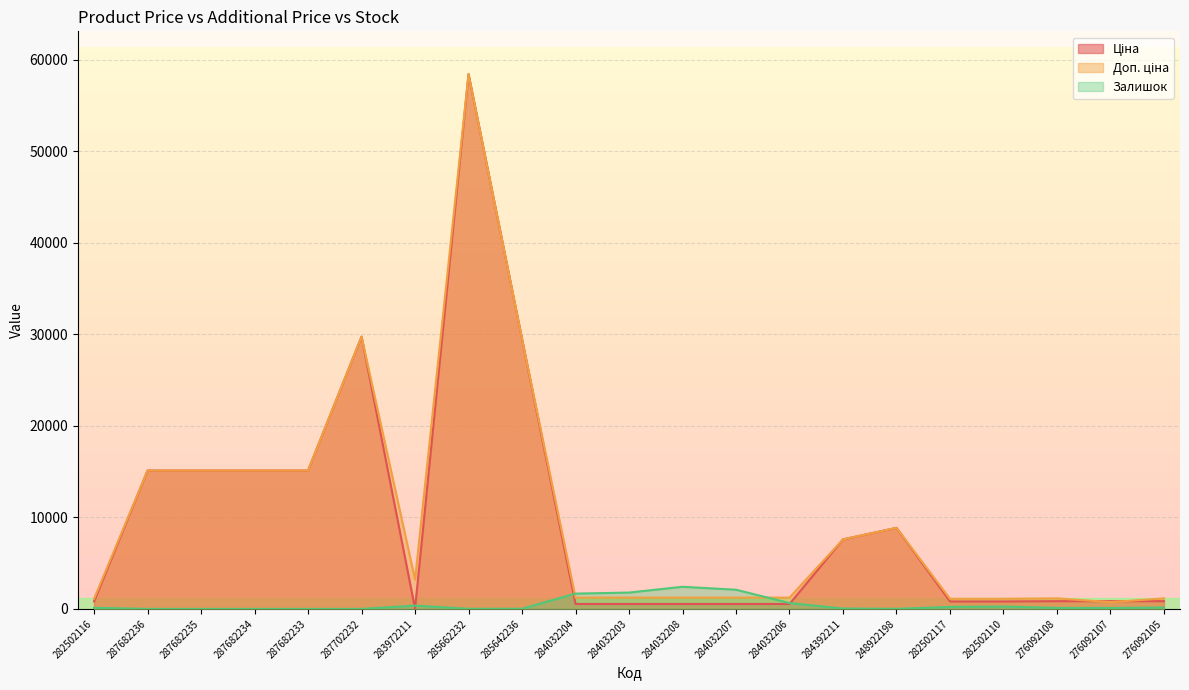

What is the value of the Ціна point at the 9th from the left?

29491.5